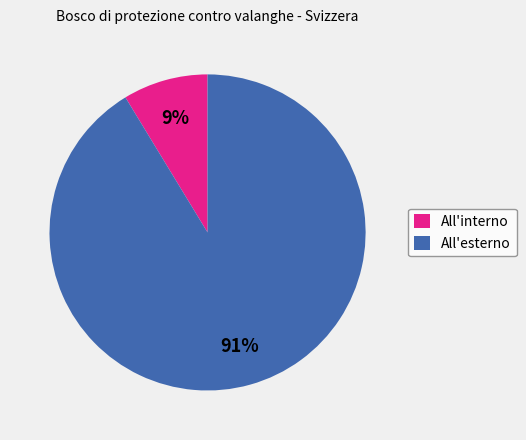

Rank the categories by value from lowest to highest.

All'interno, All'esterno